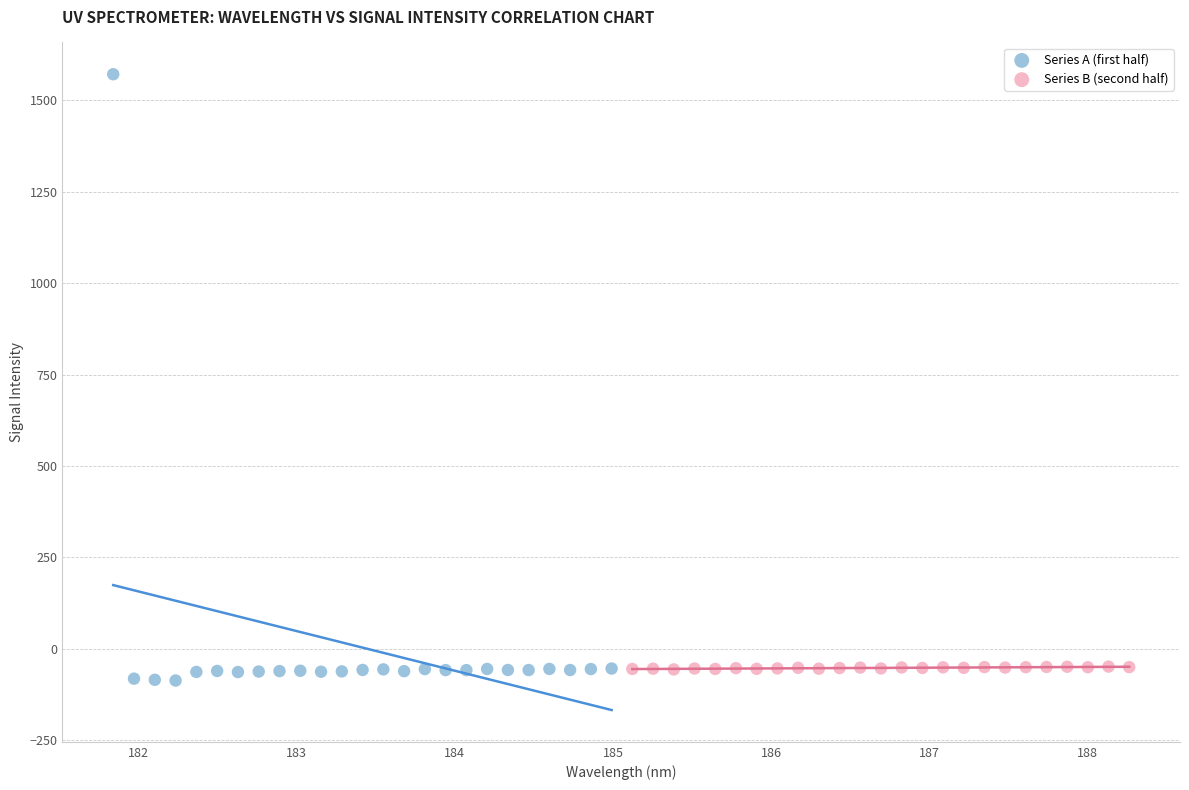

Which series has the largest Y range (max minus min)?

Series A (first half)